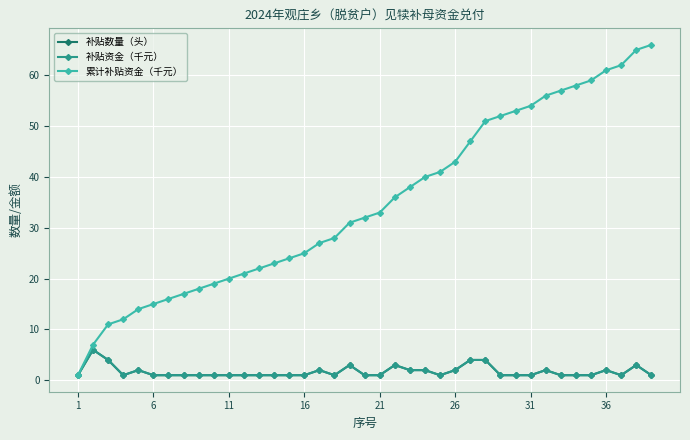

Does the chart display data point markers on the line(s)?

Yes